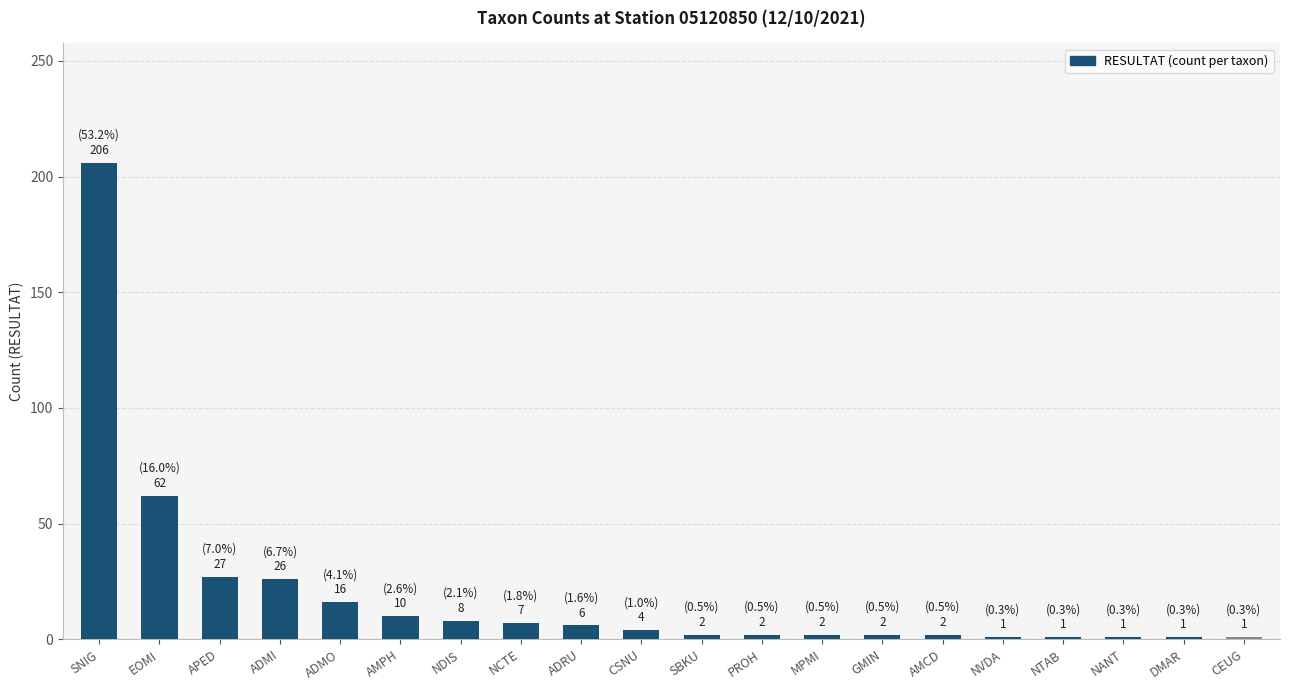

What is the difference between the maximum and second lowest values?

205